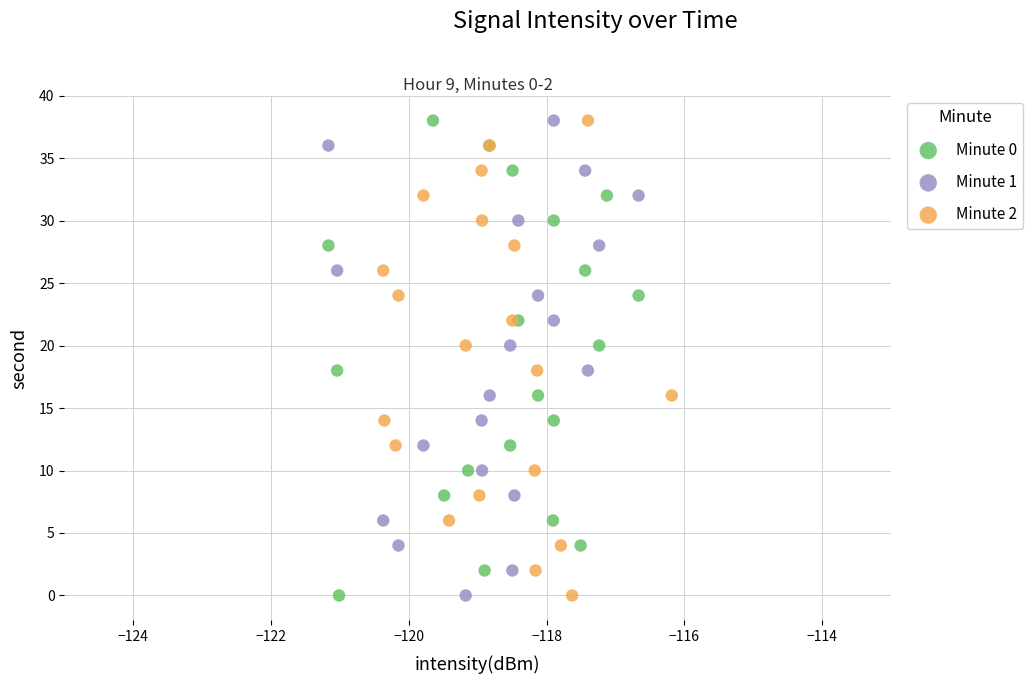

What are all the series names shown in the legend?

Minute 0, Minute 1, Minute 2